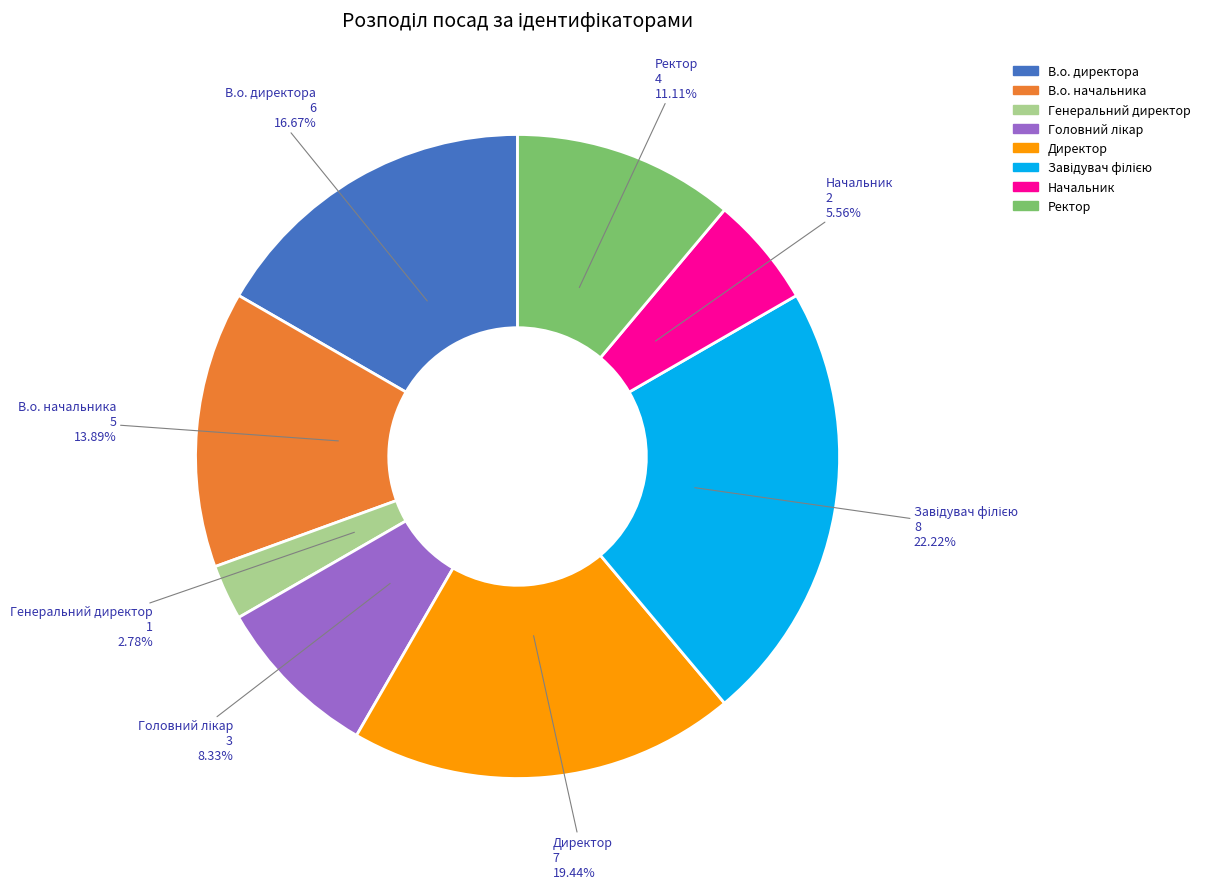

Count the number of slices in the pie.

8